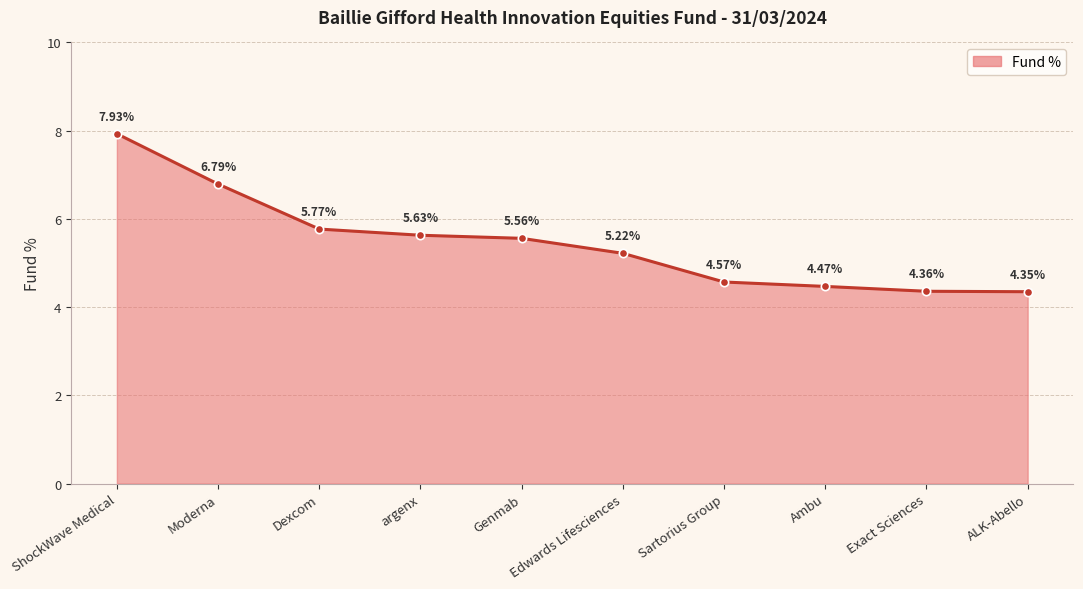

True or false: the data shows 5.9 at ALK-Abello.

False